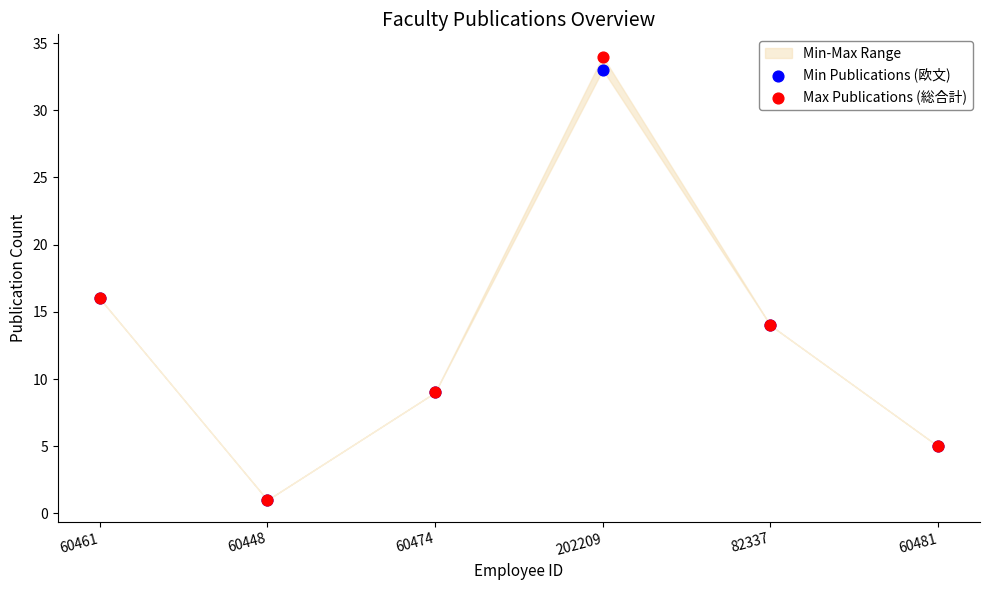

Which series has the largest Y range (max minus min)?

Max Publications (総合計)